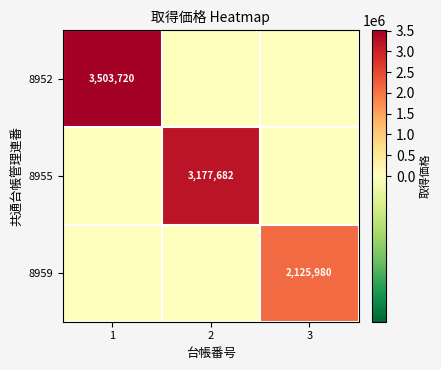

What is the difference between the highest and lowest values at 2?

3177682